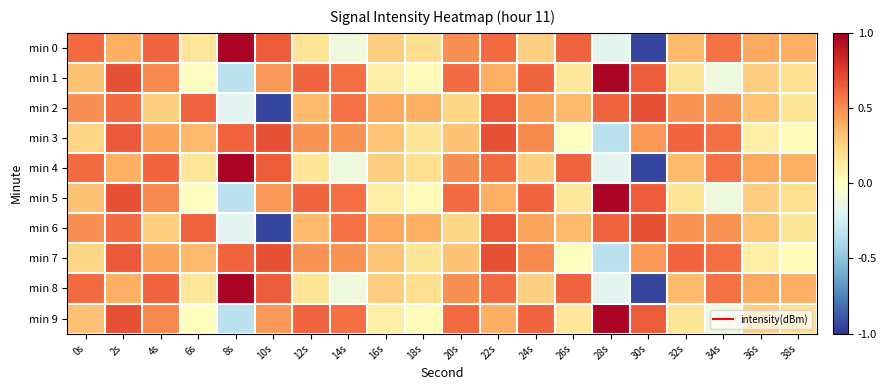

List the series in order of their peak value, lowest first.

min 2, min 3, min 6, min 7, min 0, min 1, min 4, min 5, min 8, min 9